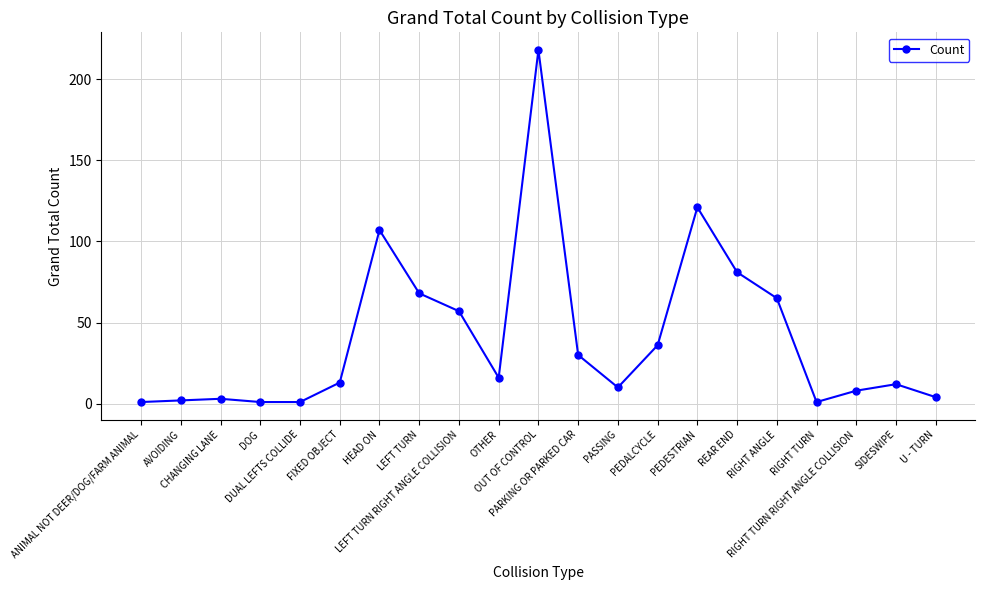

How many data points are less than 13?

10